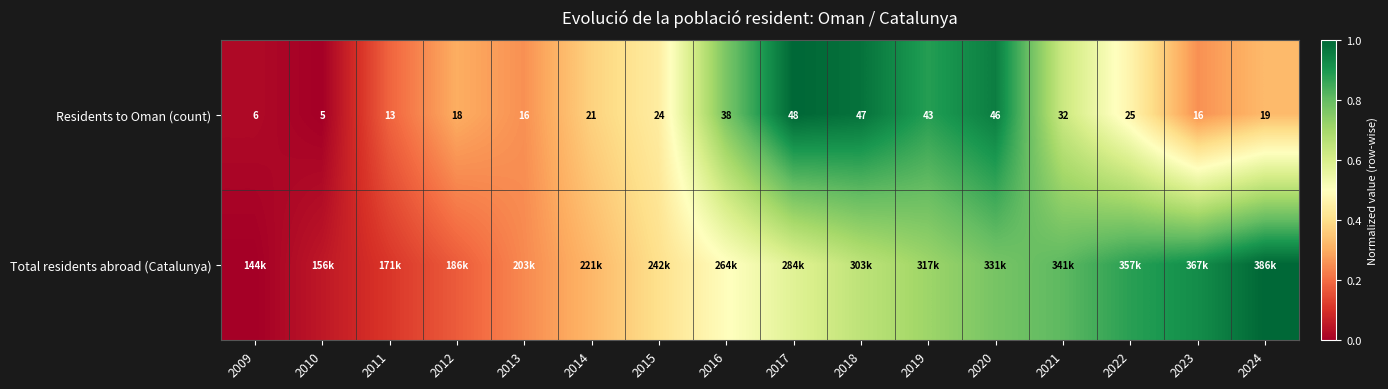

Is the value of Total residents abroad (Catalunya) at 2012 greater than the value of Residents to Oman (count) at 2017?

No